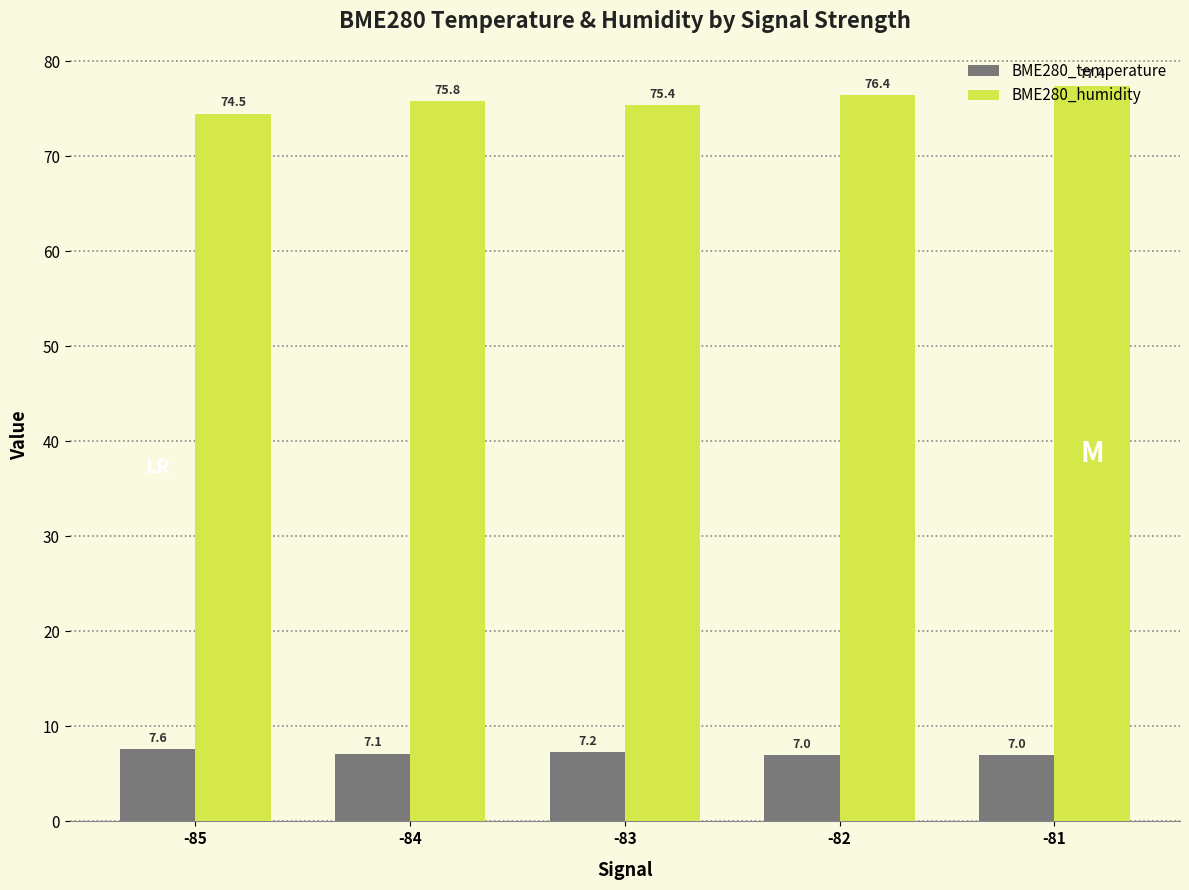

What are all the series names shown in the legend?

BME280_temperature, BME280_humidity